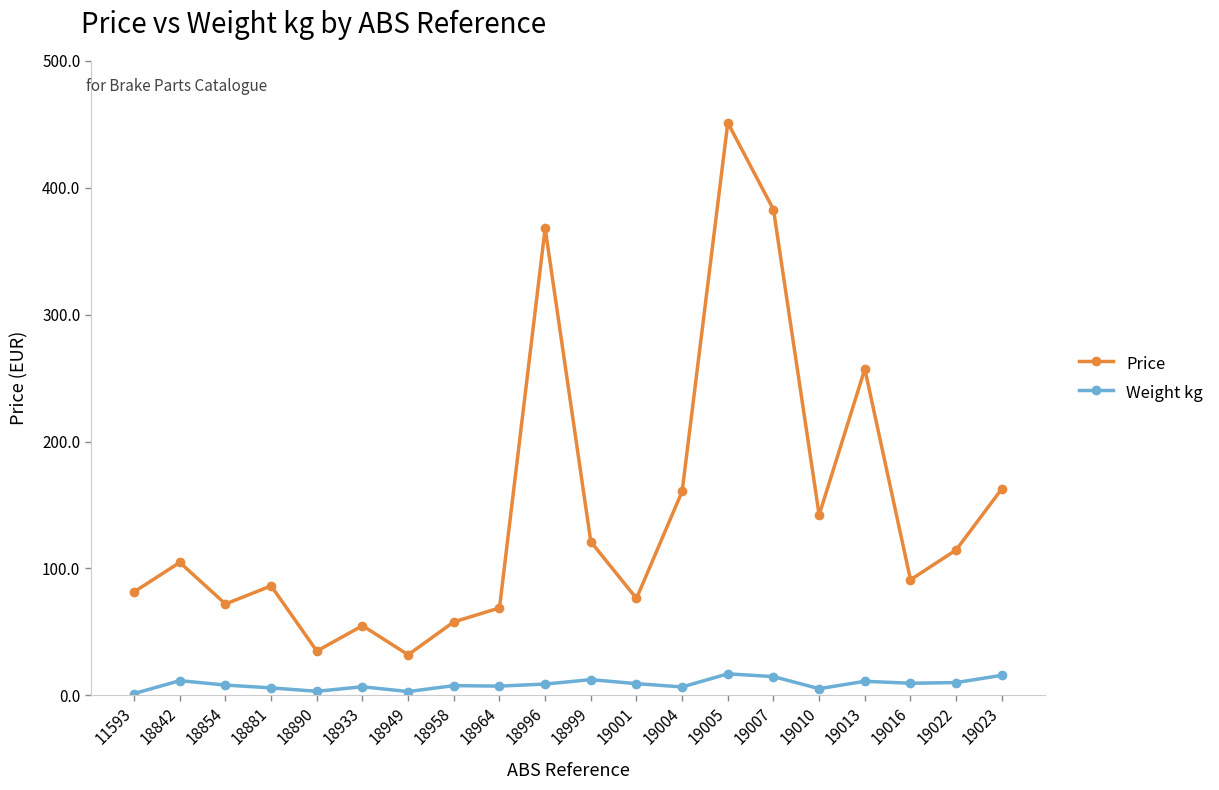

Which series has the largest range (max minus min)?

Price